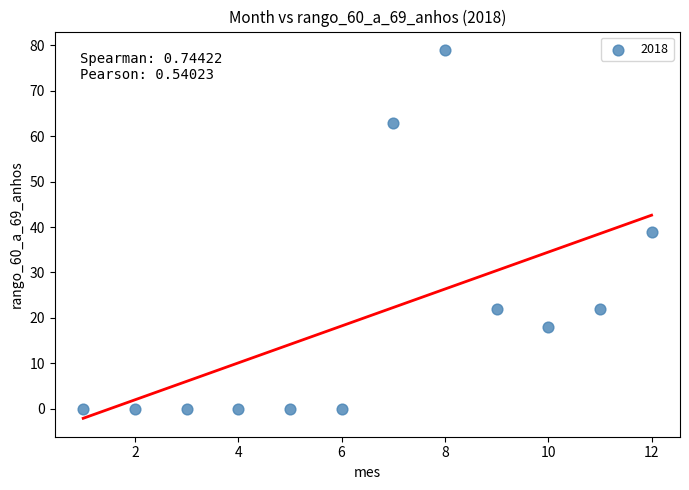

What is the average X value?

6